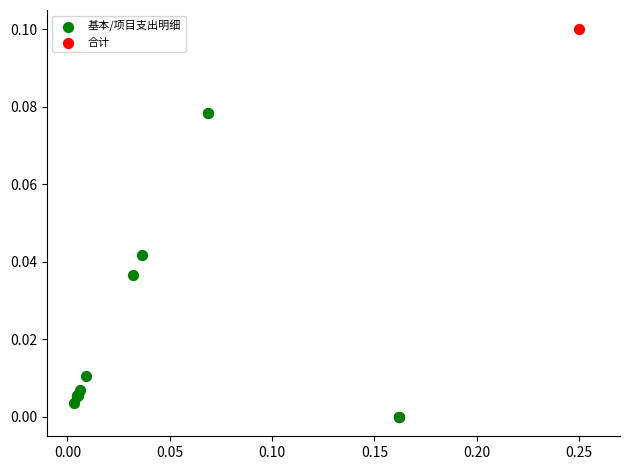

What are all the series names shown in the legend?

基本/项目支出明细, 合计